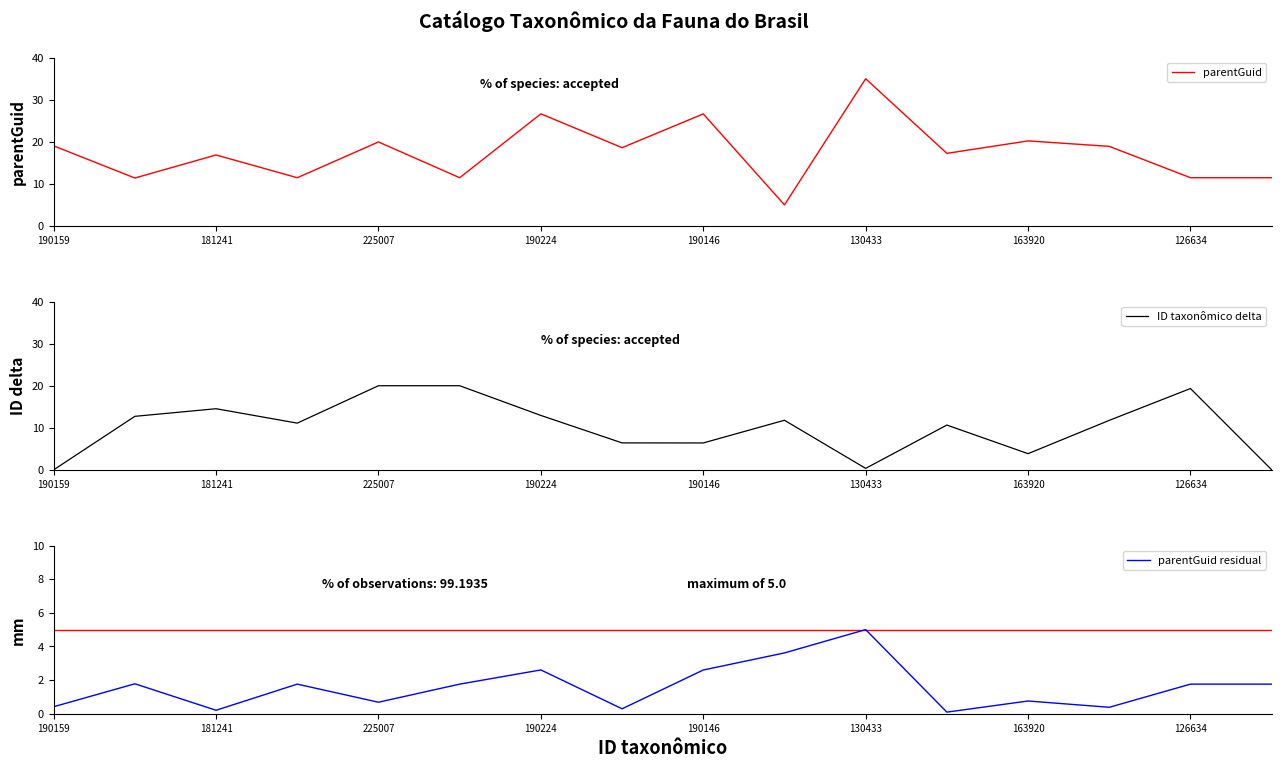

The ID taxonômico delta series shows 17.0 at 11. True or false?

False